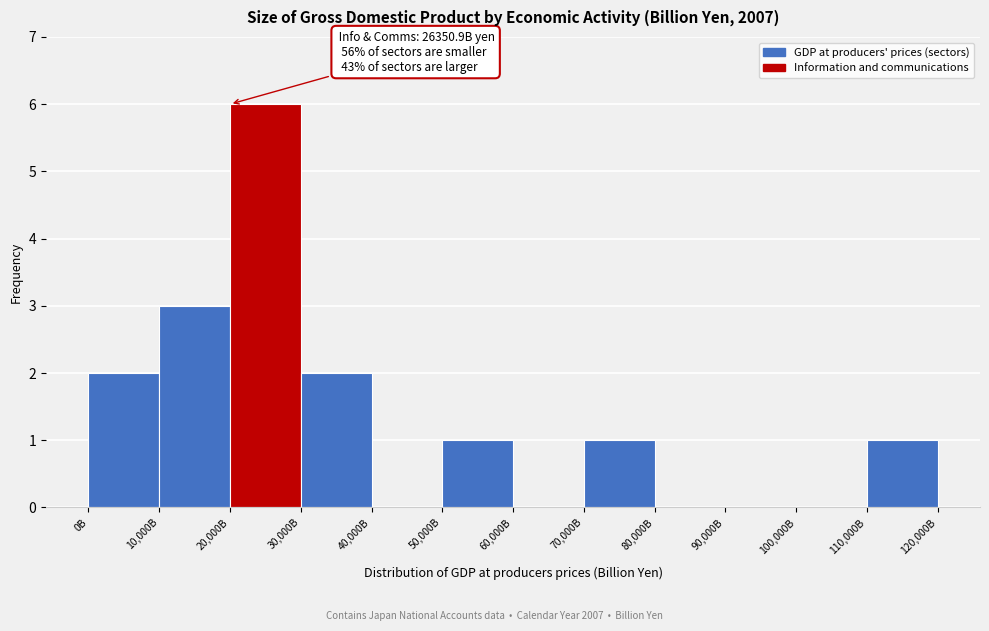

Reading right to left, what are all the values shown in this chart?

110,000B=1	100,000B=0	90,000B=0	80,000B=0	70,000B=1	60,000B=0	50,000B=1	40,000B=0	30,000B=2	20,000B=6	10,000B=3	0B=2